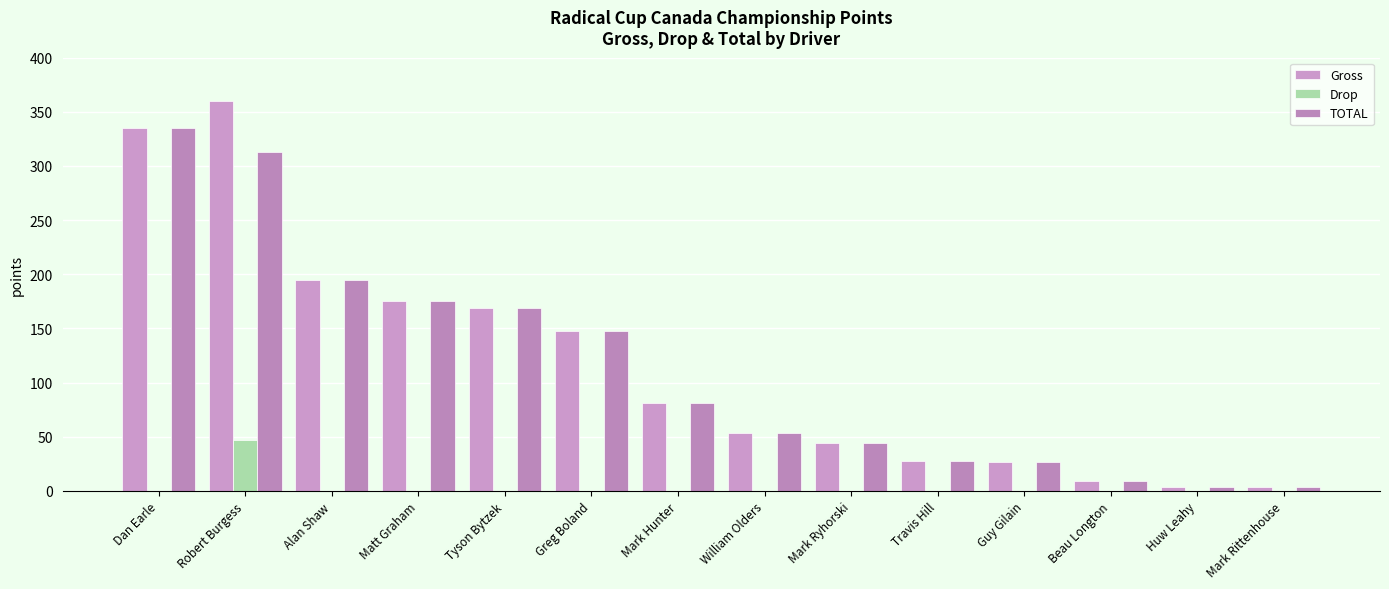

What is the sum of all Drop values?

47